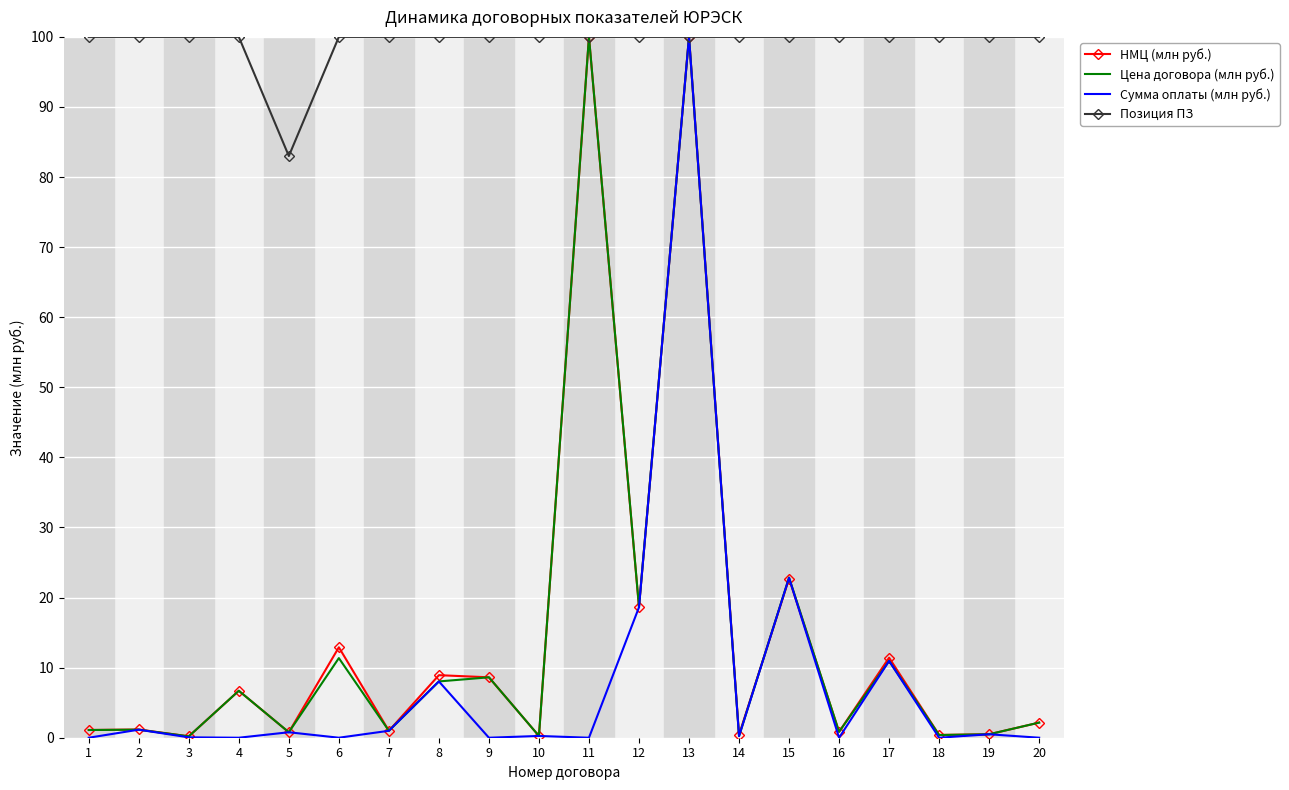

What is the highest value of the Цена договора (млн руб.) series?

100.0